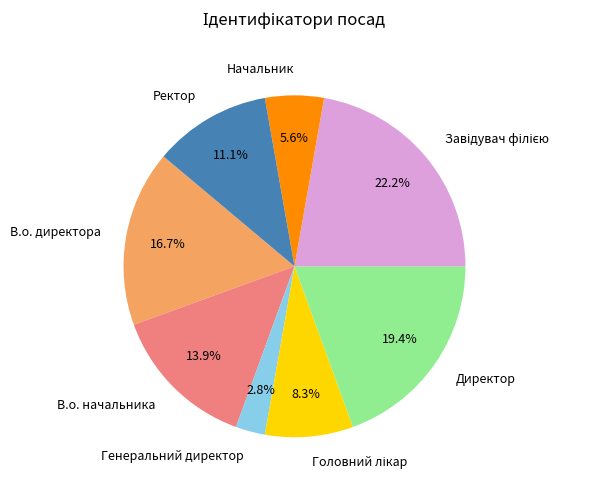

What is the smallest slice in the pie chart?

Генеральний директор